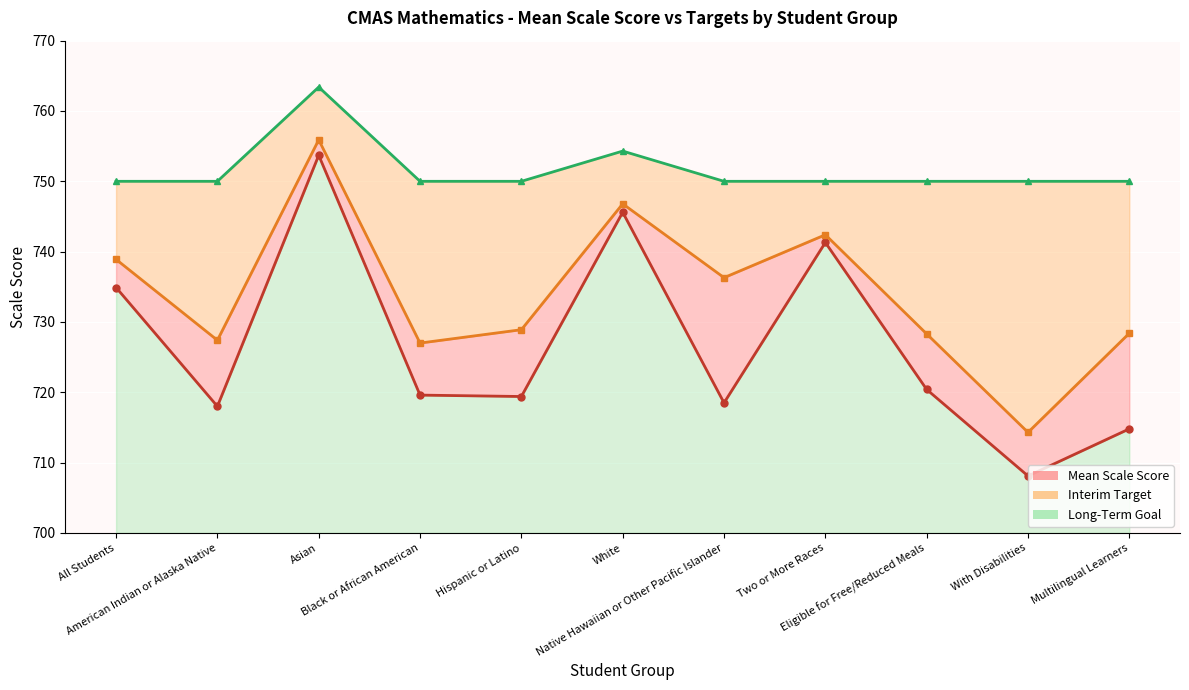

True or false: Interim Target and Long-Term Goal cross at least once.

False